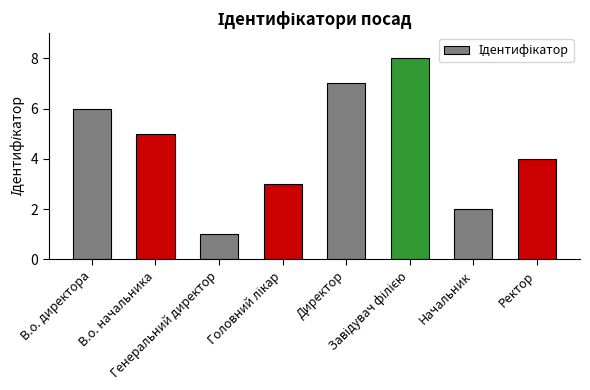

Is it true that the value at В.о. начальника is 5?

True